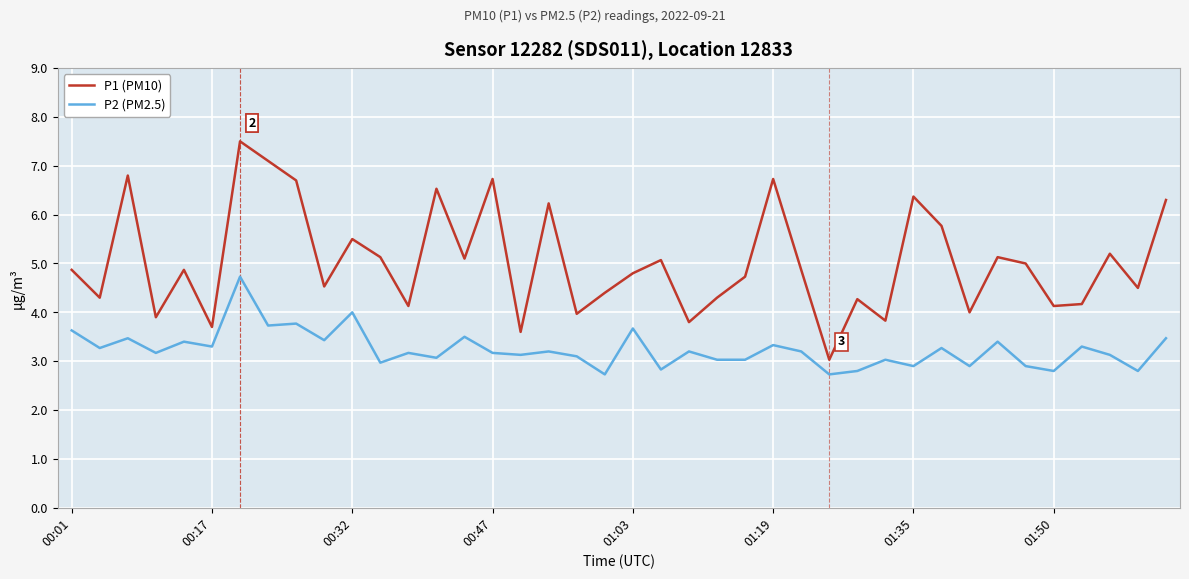

True or false: P2 (PM2.5) and P1 (PM10) intersect in this chart.

False